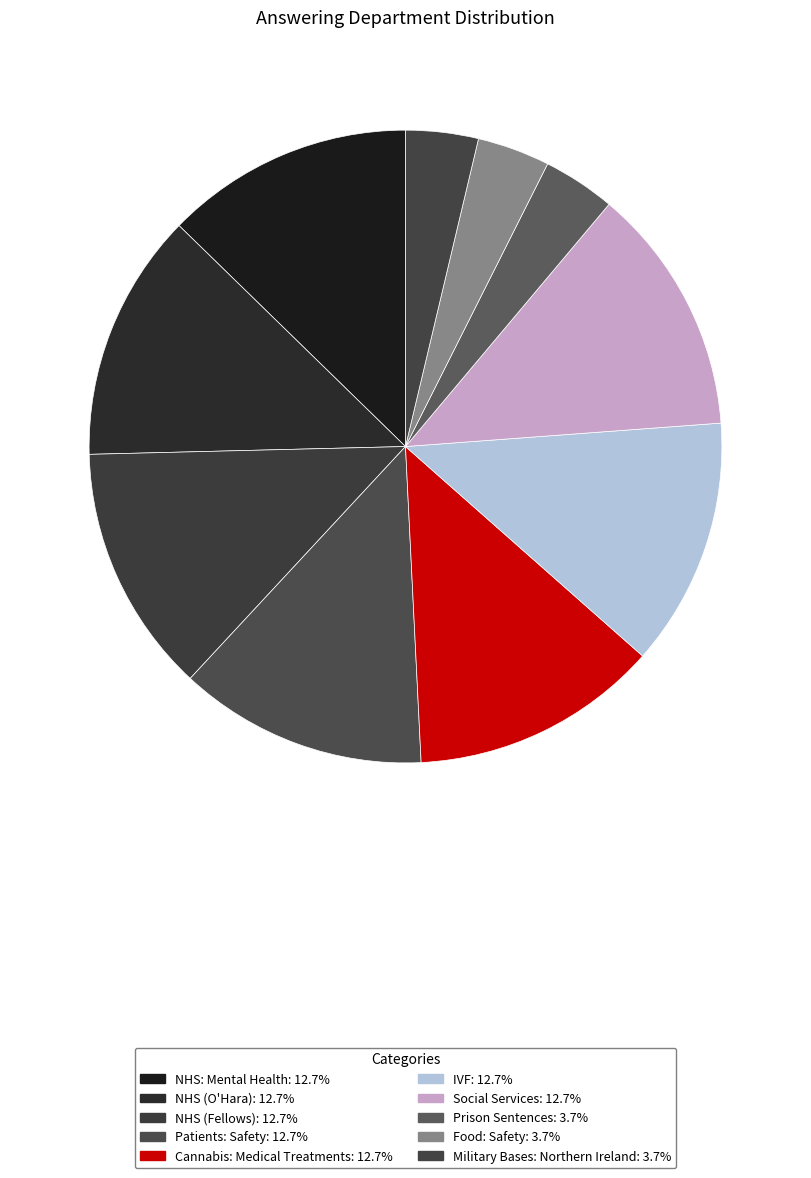

How many slices are in this pie chart?

10